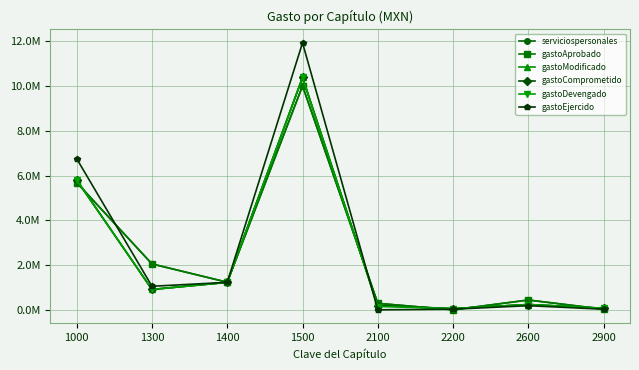

At which category does gastoComprometido reach its first local peak?

1500